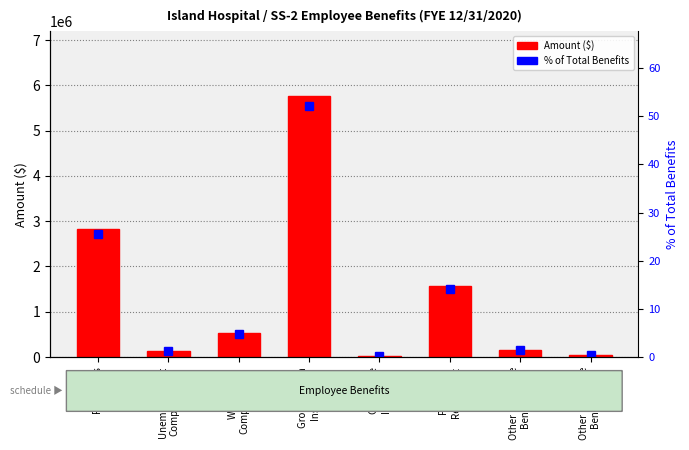

What is the sum of all % of Total values?

100.0